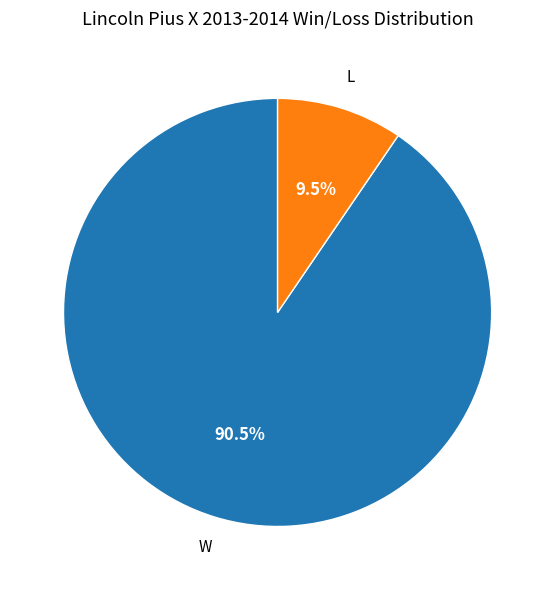

Is there any slice that represents more than half of the pie?

Yes